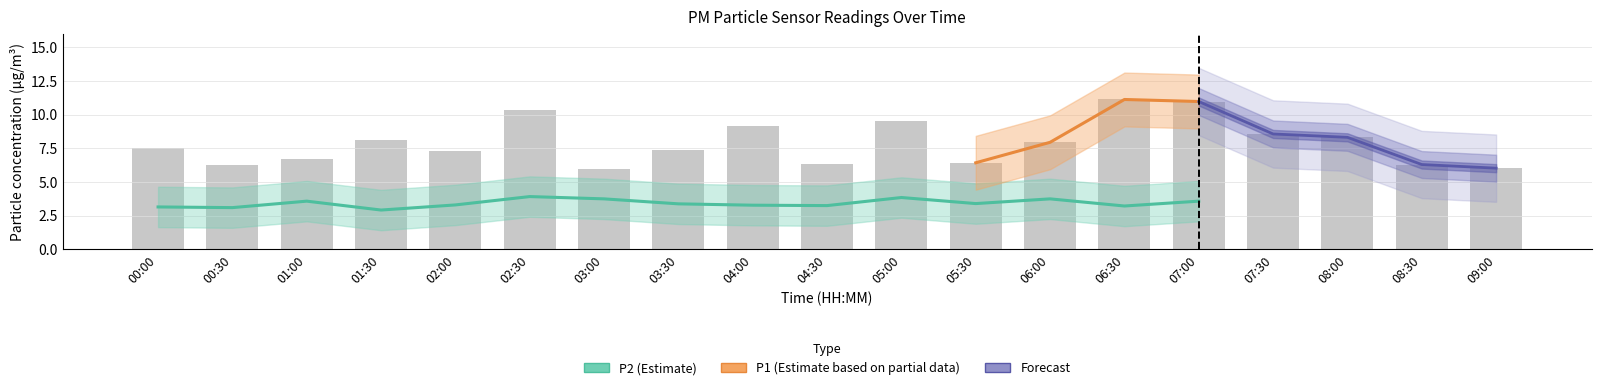

Is it true that the value at 05:30 is 6.4?

True